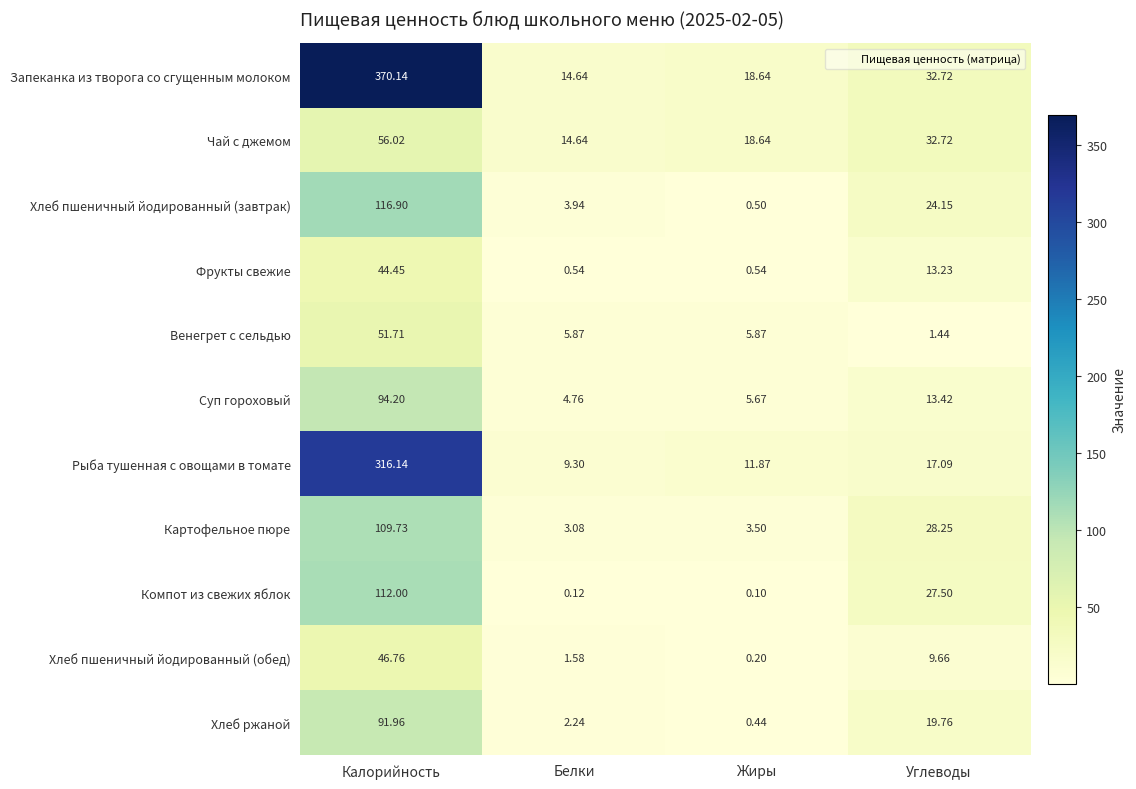

Which series has the widest spread of values?

Запеканка из творога со сгущенным молоком